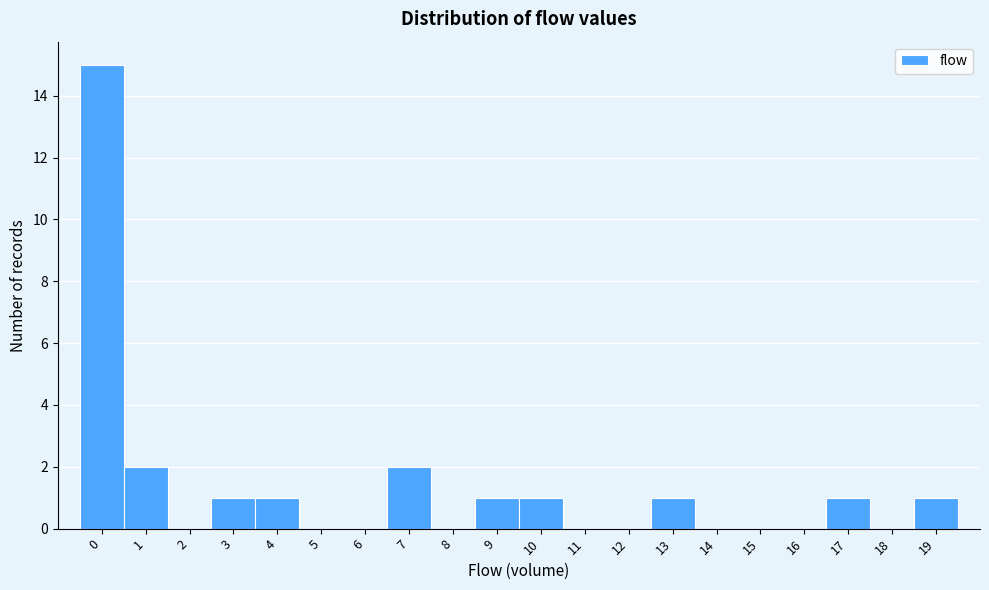

What is the height of the bar covering 0.5 to 1.5 on the x-axis? The values are not printed on the chart, so give them approximately, as read against the axis.

2